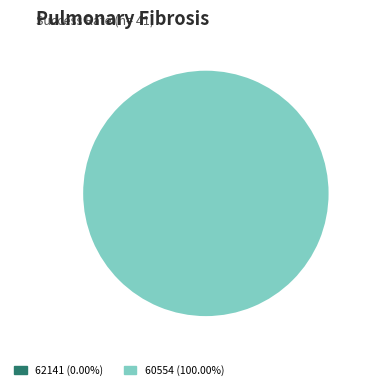

Which has a higher value, 60554 or 62141?

60554